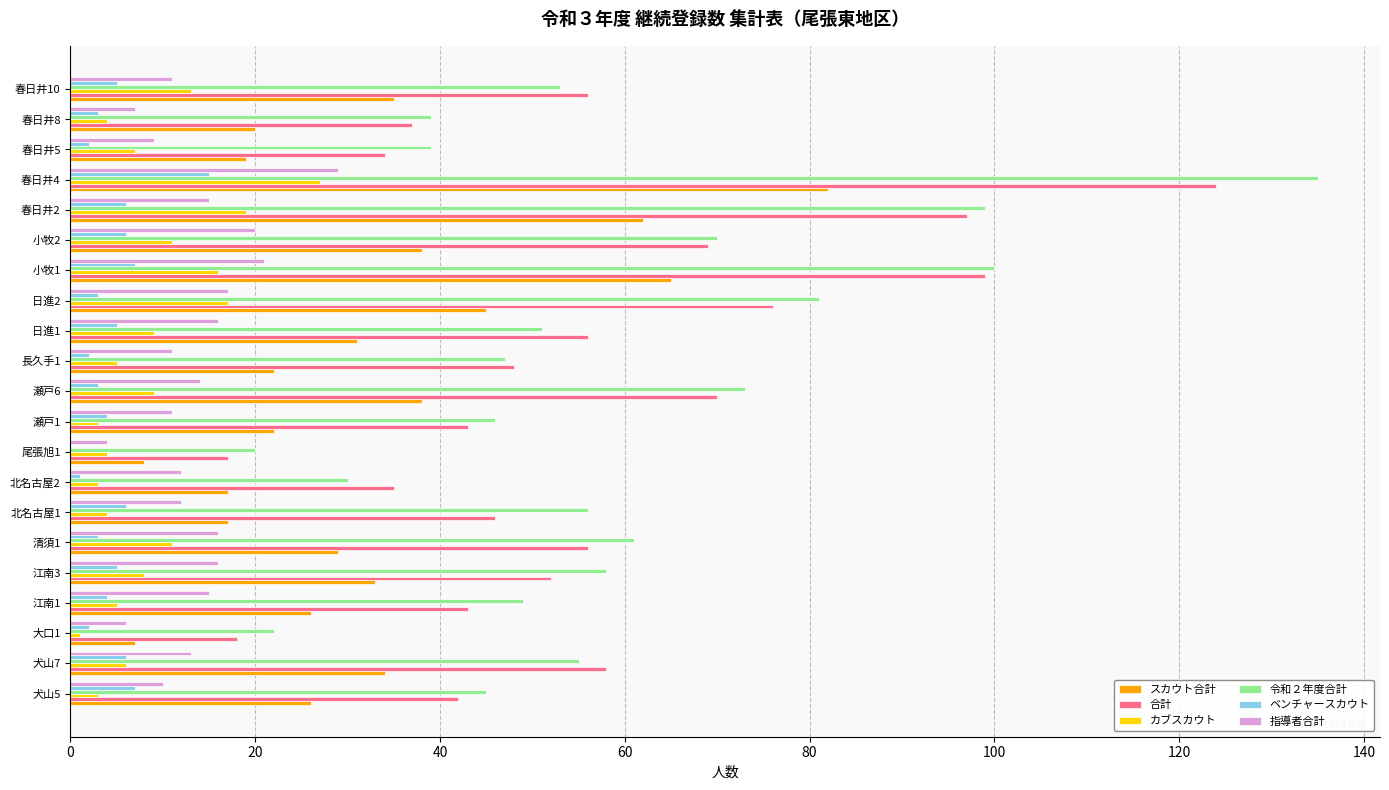

Is the value of カブスカウト at 犬山5 greater than the value of スカウト合計 at 瀬戸1?

No